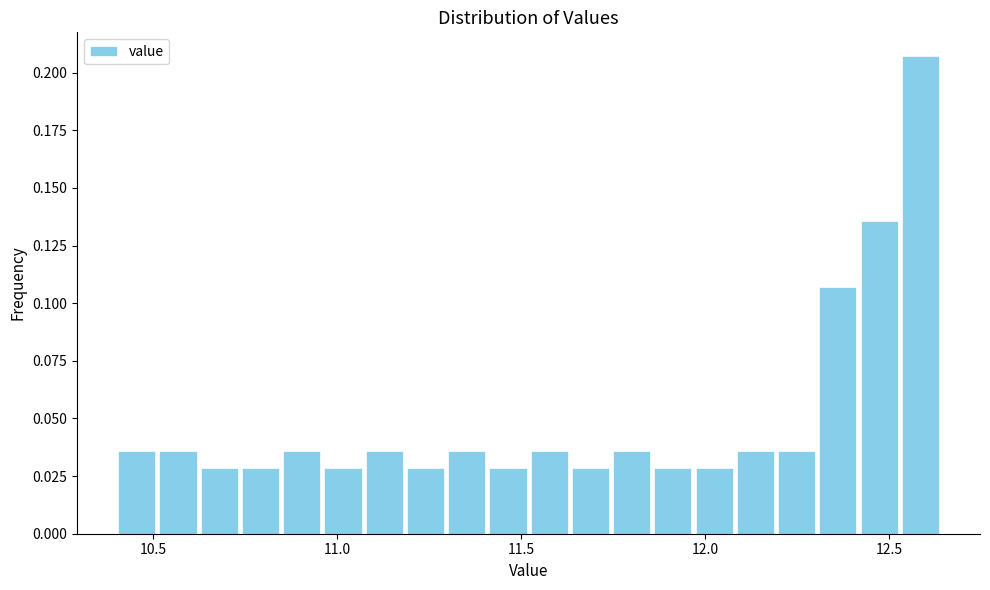

Around what value on the x-axis is the tallest bar? Give the approximate position of its centre, as read against the axis.

12.60